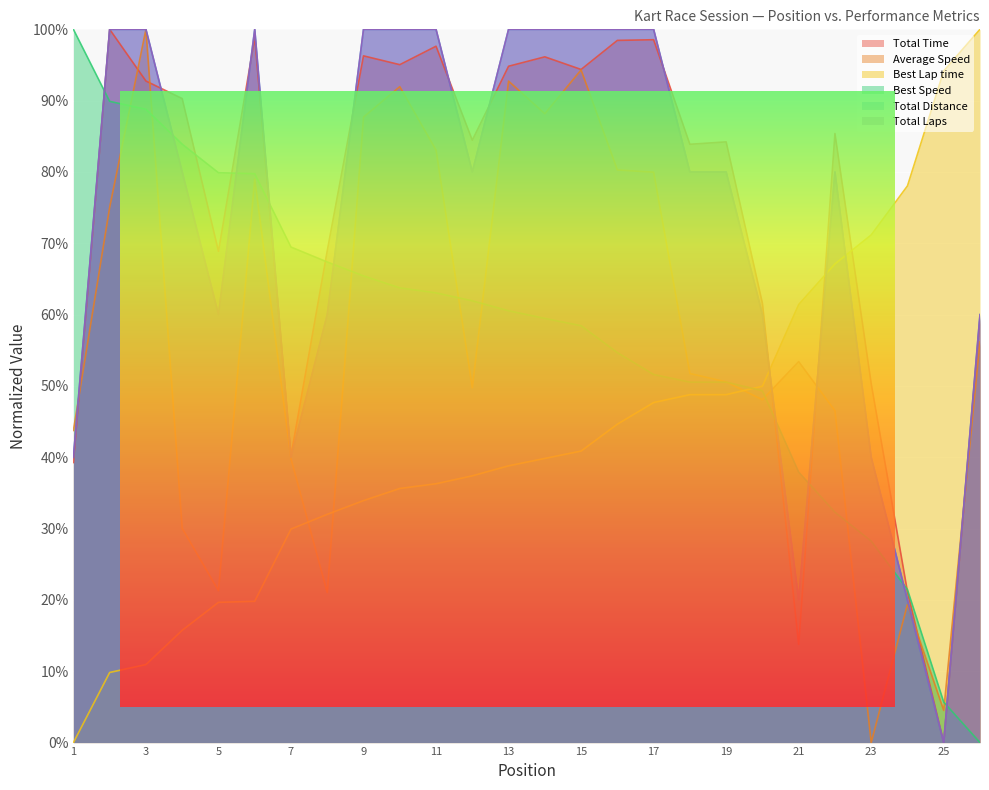

List the labels in order of Total Laps value, smallest first.

25, 21, 24, 1, 7, 23, 5, 8, 20, 26, 4, 12, 18, 19, 22, 2, 3, 6, 9, 10, 11, 13, 14, 15, 16, 17